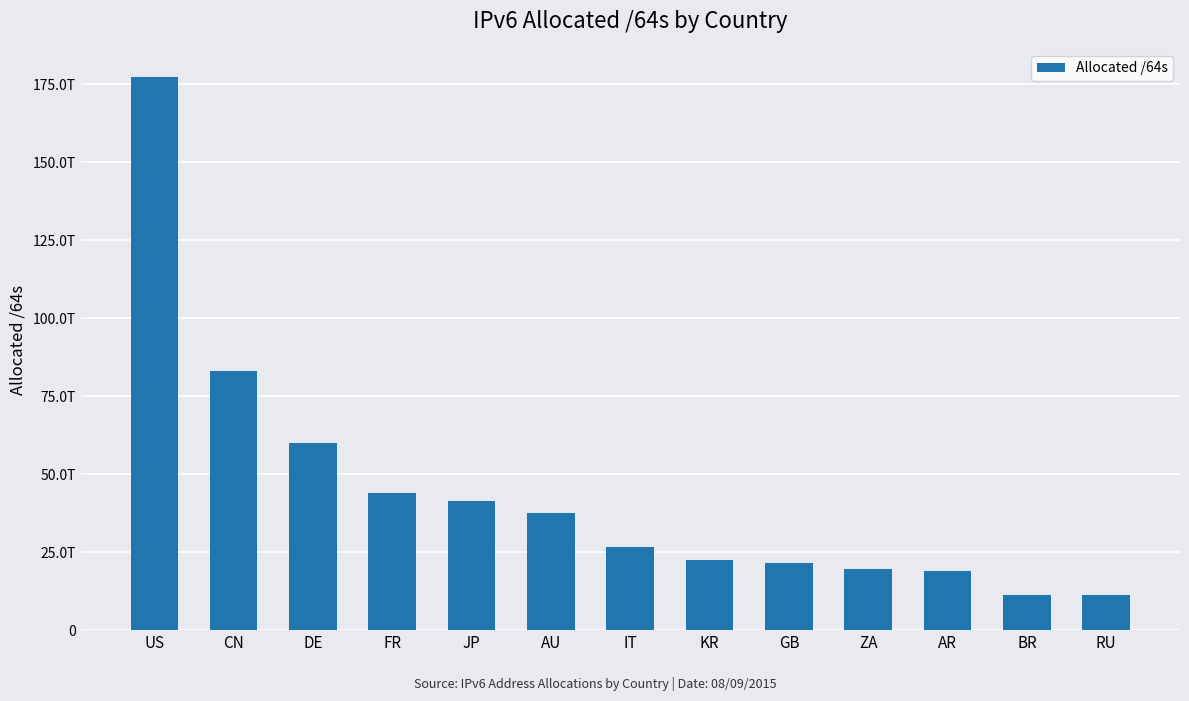

What is the greatest value displayed?

177556384776192